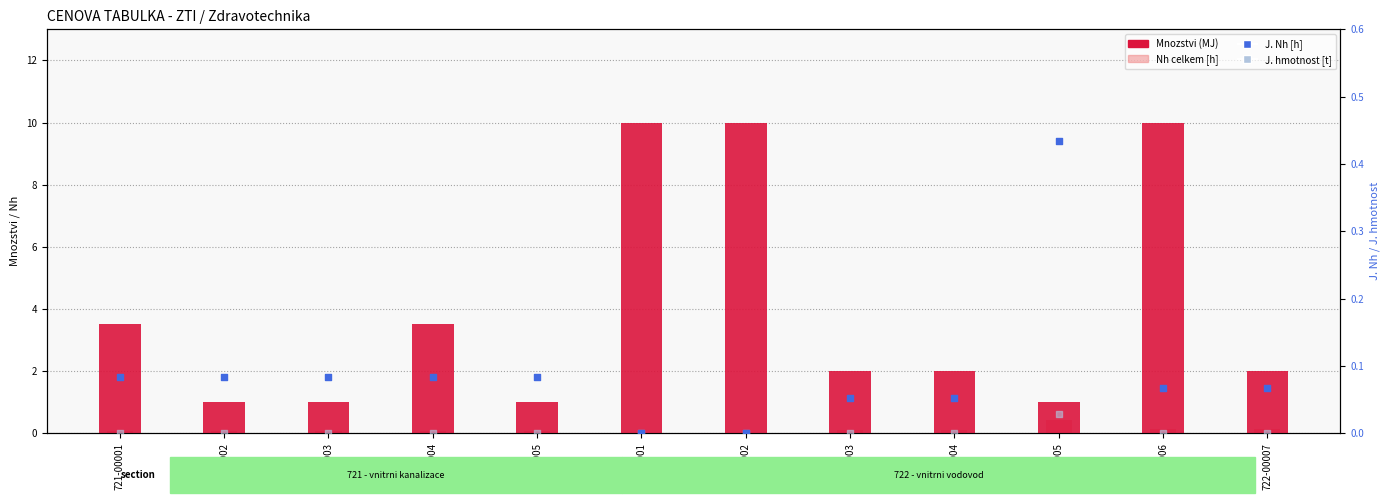

Which series reaches the minimum Y coordinate?

Nh celkem [h]